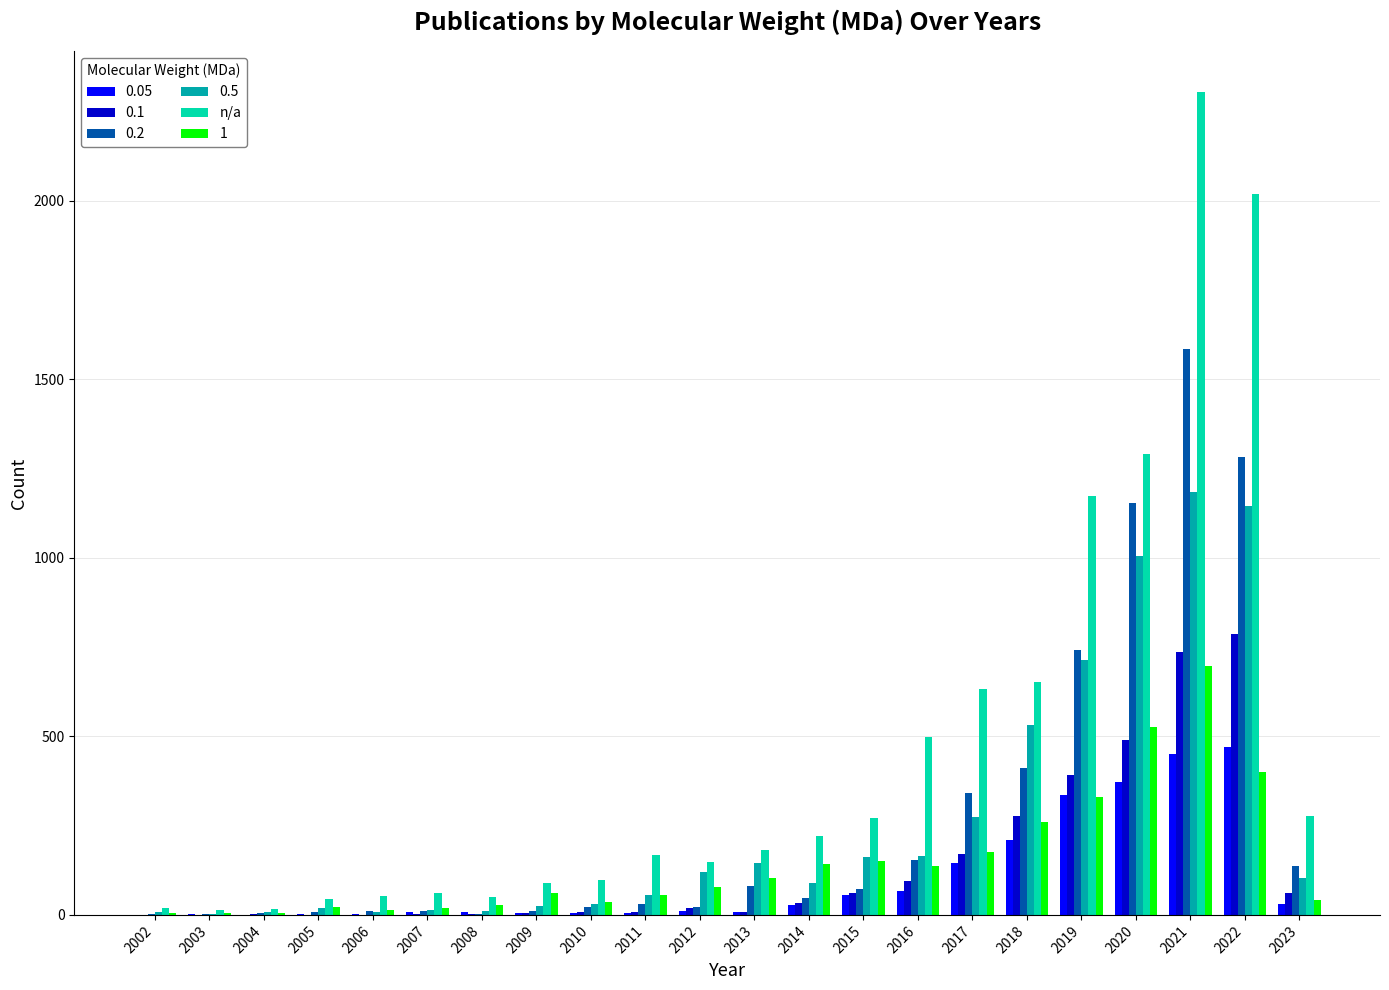

At which category is the sum across all series the highest?

2021